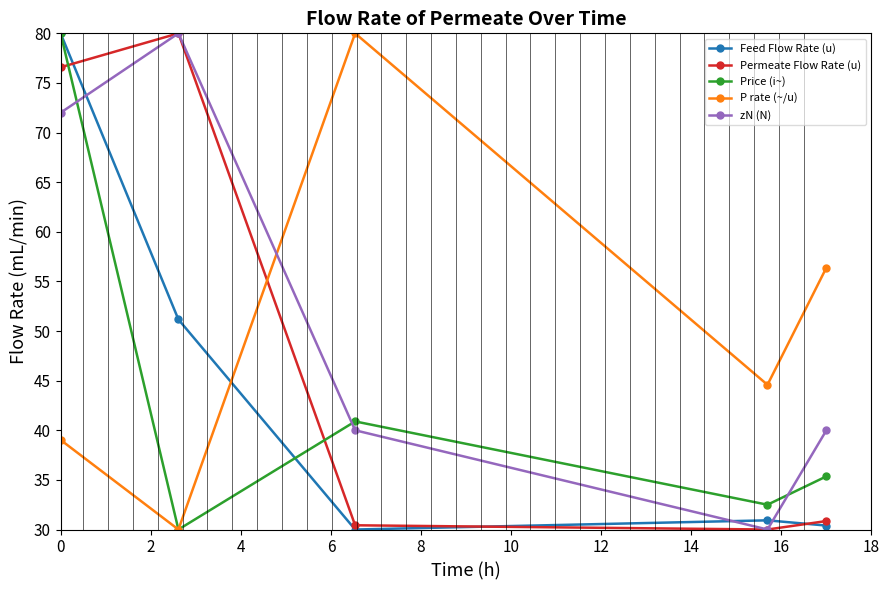

Count the number of data series in this chart.

5